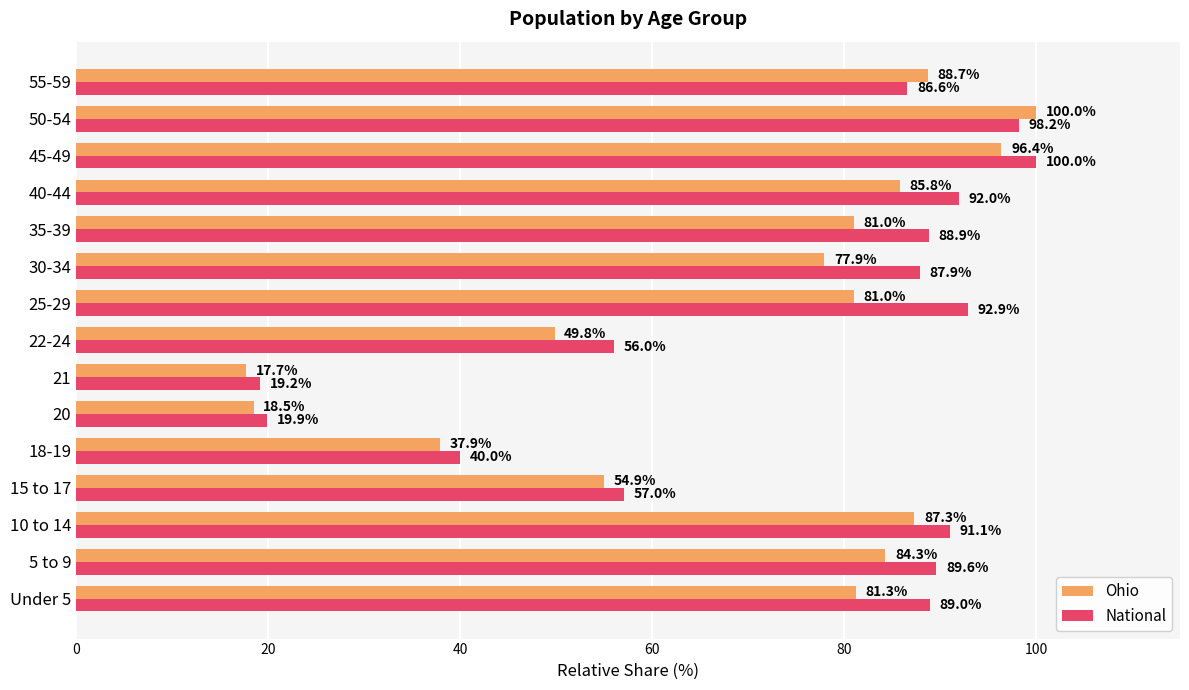

What are all the series names shown in the legend?

Ohio, National